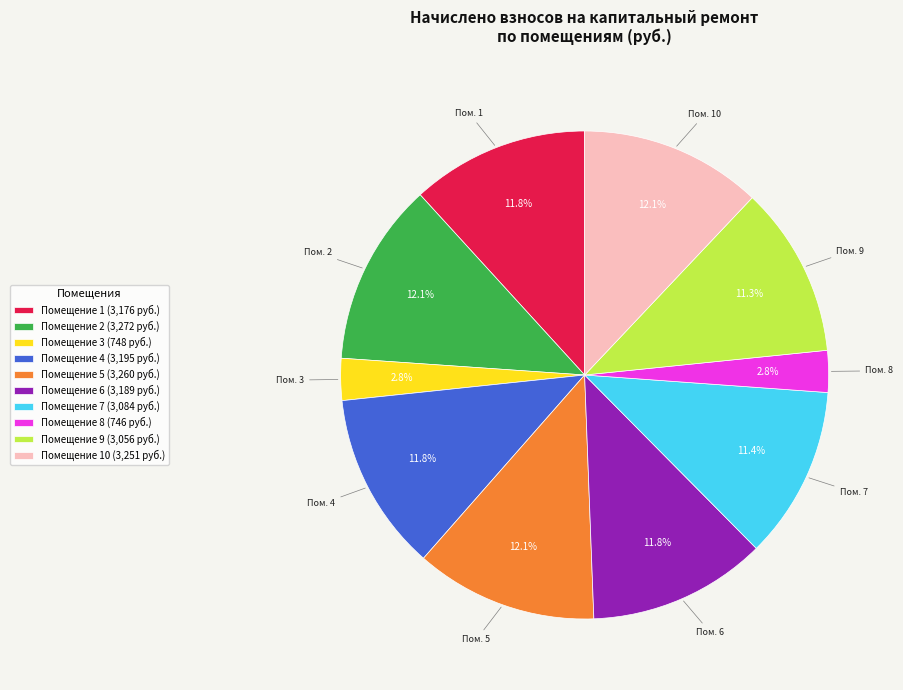

Is there any slice that represents more than half of the pie?

No